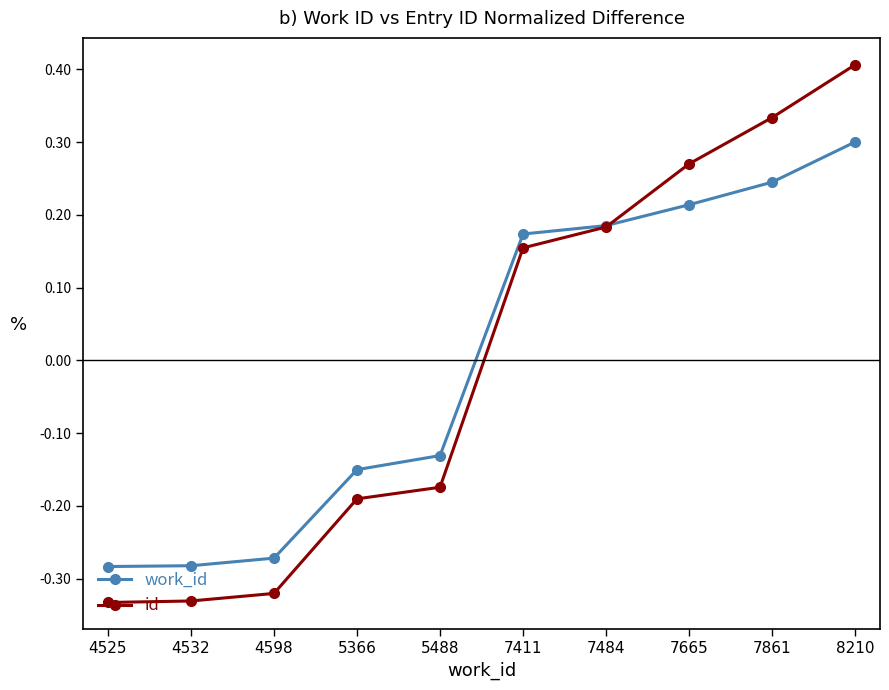

True or false: id and work_id intersect in this chart.

True